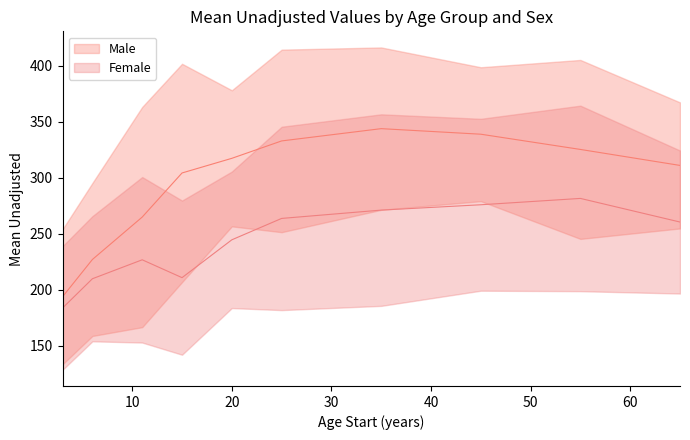

True or false: Female and Male cross at least once.

False